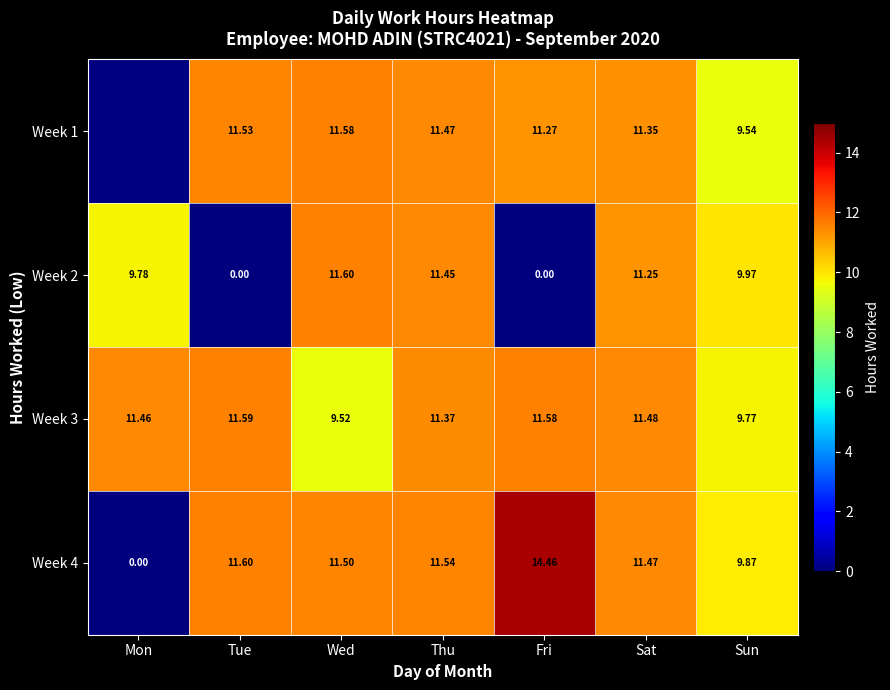

Where is Week 2 nearest to the value 5?

Mon